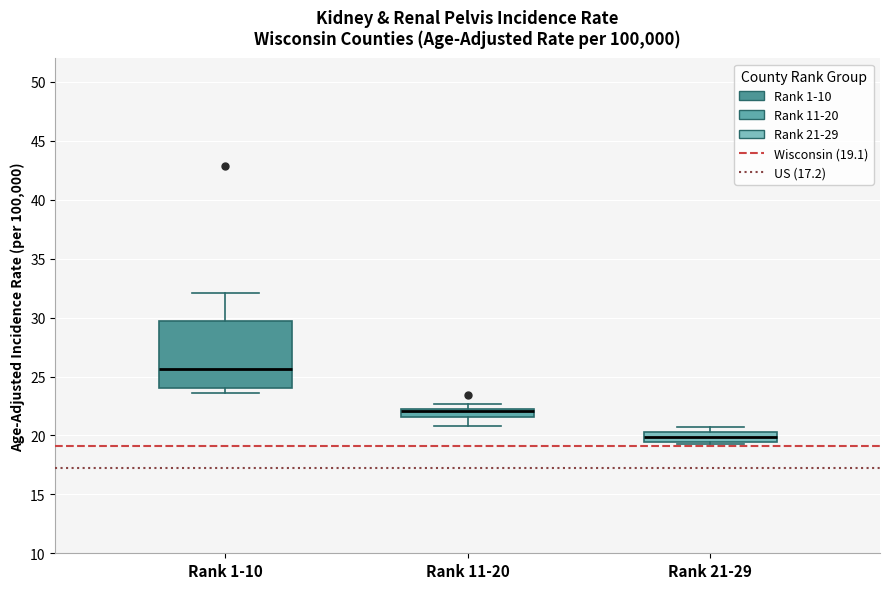

Which box has the highest median line?

Rank 1-10